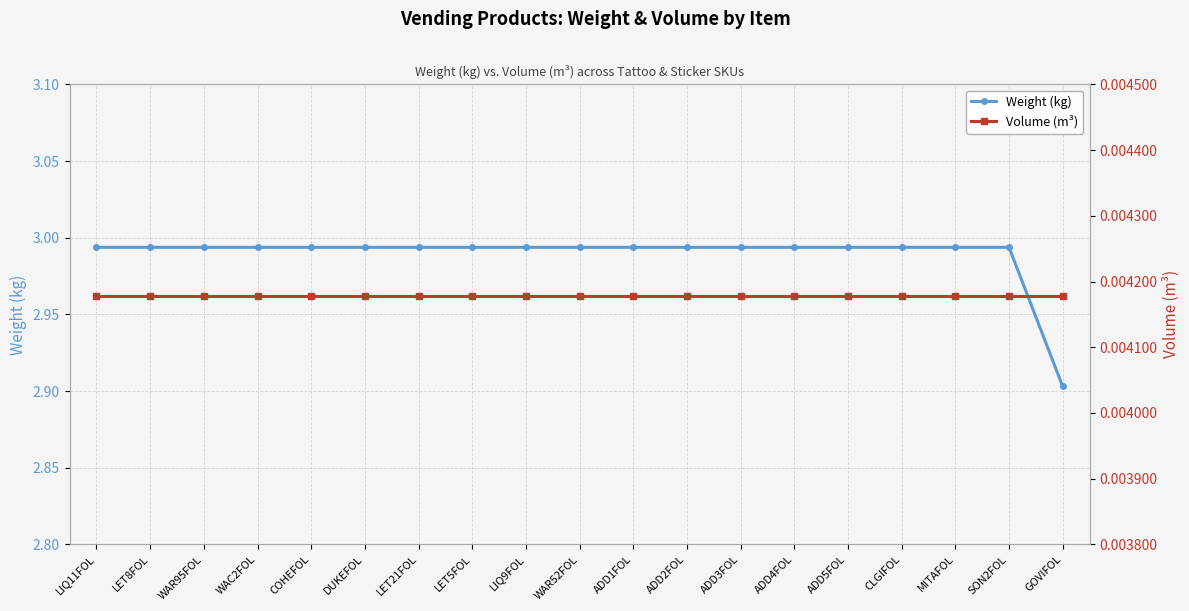

True or false: Weight (kg) has a value of 4.8 at COHEFOL.

False